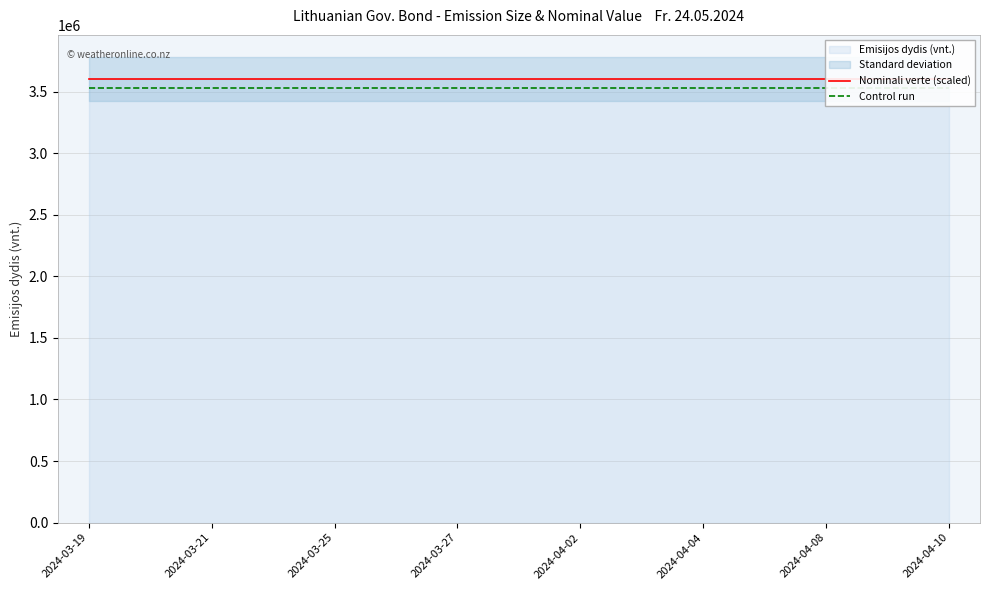

True or false: Nominali verte (scaled) and Control run intersect in this chart.

False